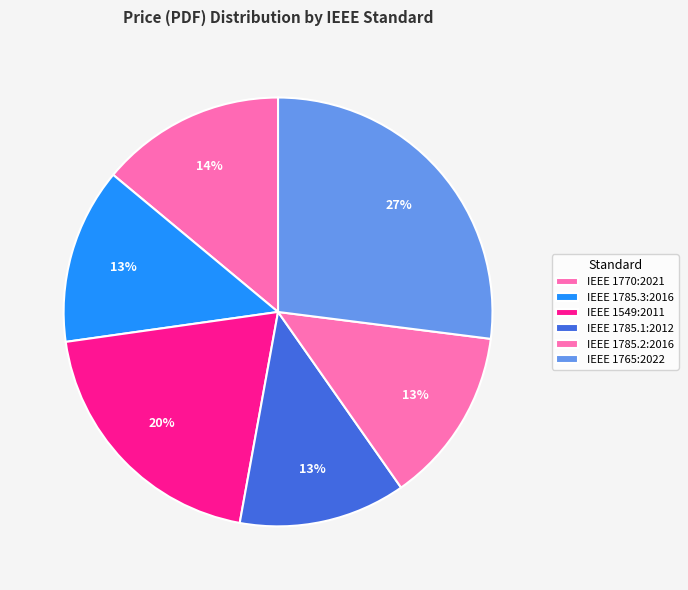

Is it true that IEEE 1785.3:2016 is 13% of the pie?

True